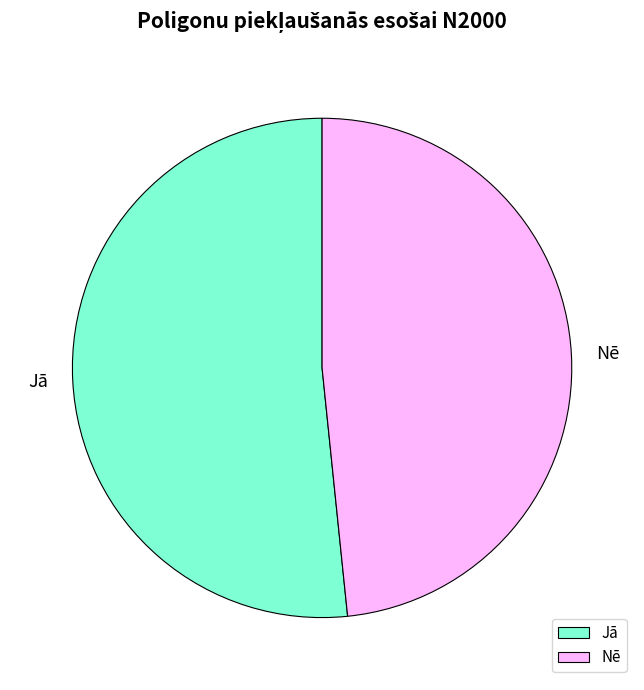

Is there a majority slice in this chart?

Yes